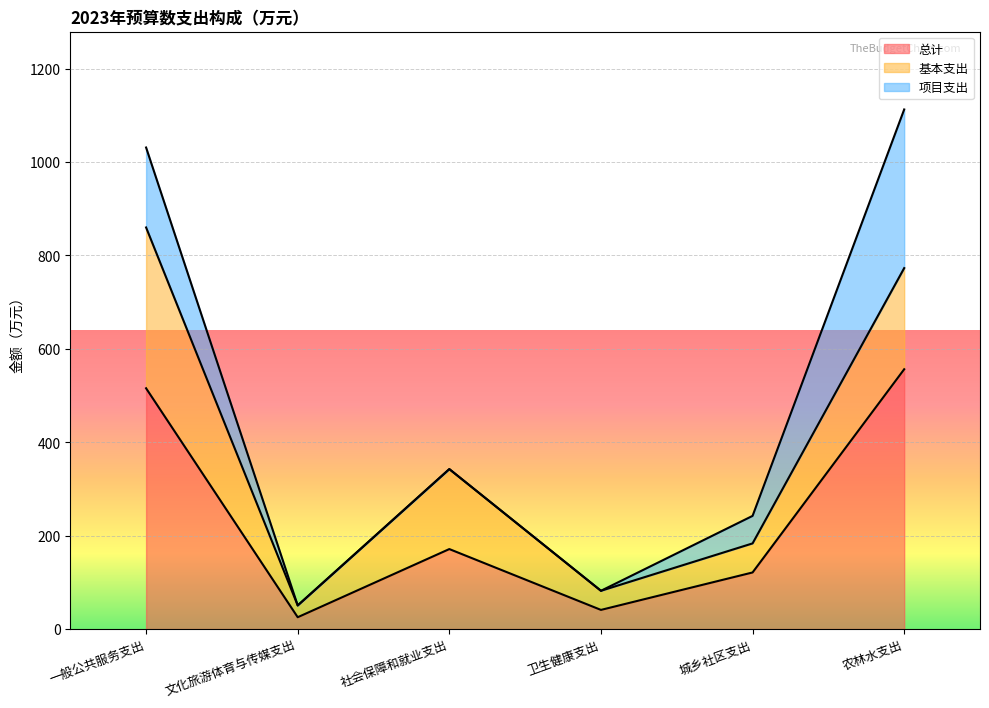

At which label does 项目支出 first exceed 58?

一般公共服务支出